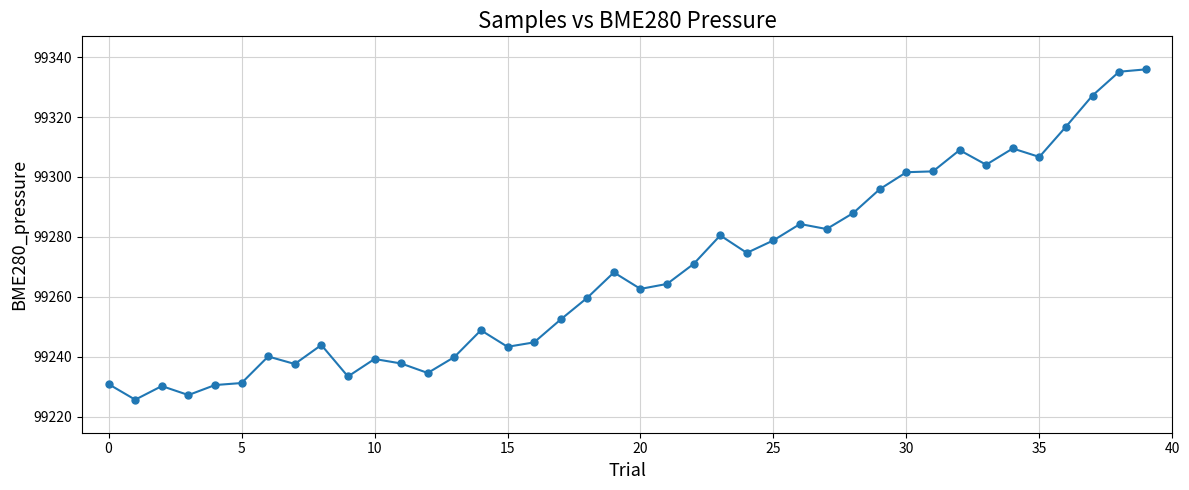

What is the greatest value displayed?

99335.9